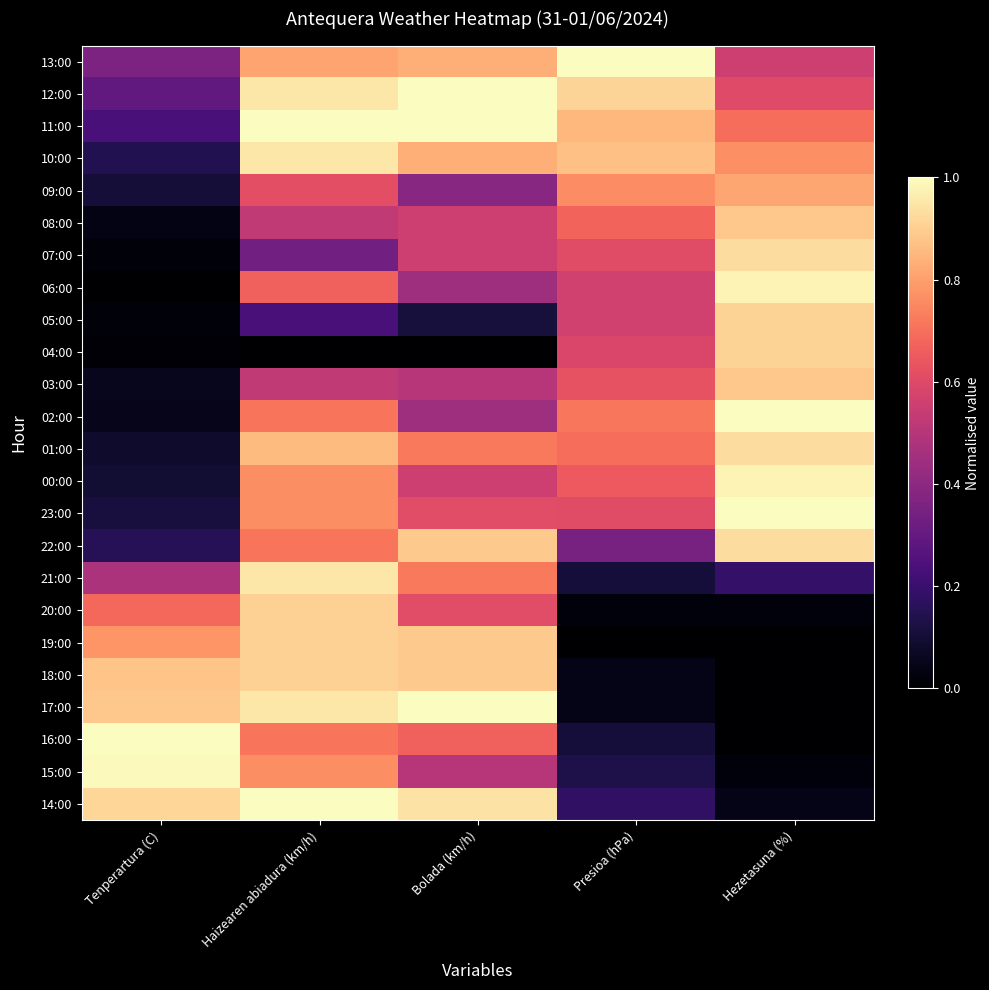

At which category is the sum across all series the highest?

Haizearen abiadura (km/h)